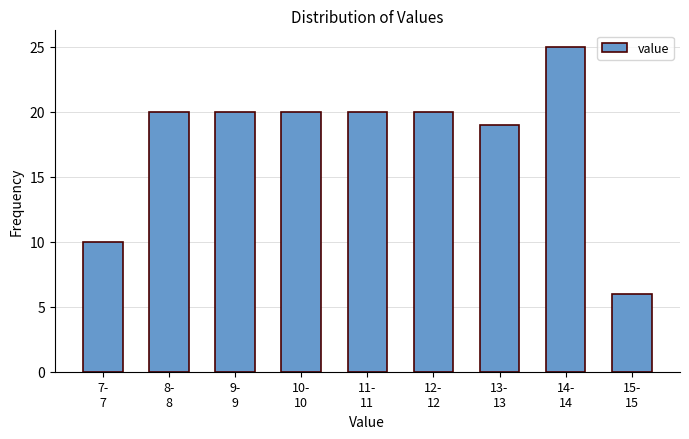

Reading left to right, transcribe all the data shown in this chart.

10	20	20	20	20	20	19	25	6